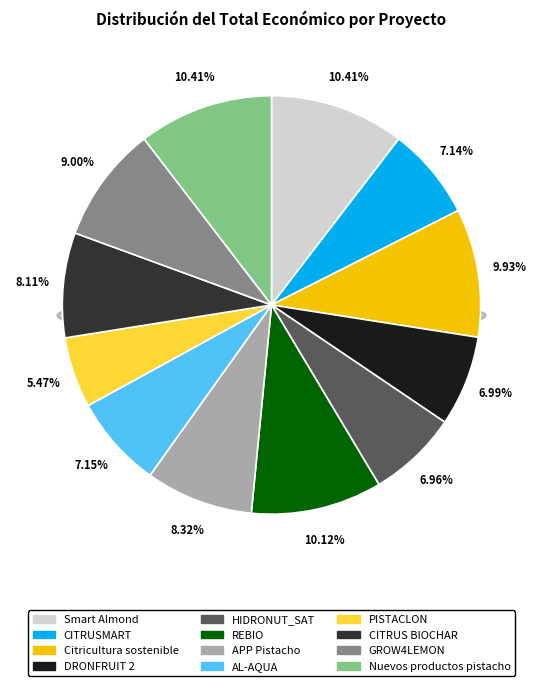

What is the change in value from Smart Almond to DRONFRUIT 2?

-98536